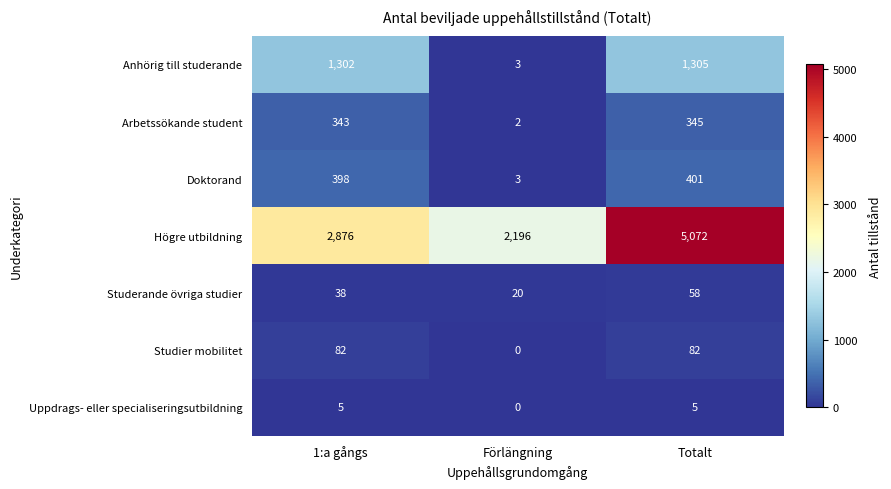

Between 1:a gångs and Totalt, which series saw the biggest shift?

Högre utbildning